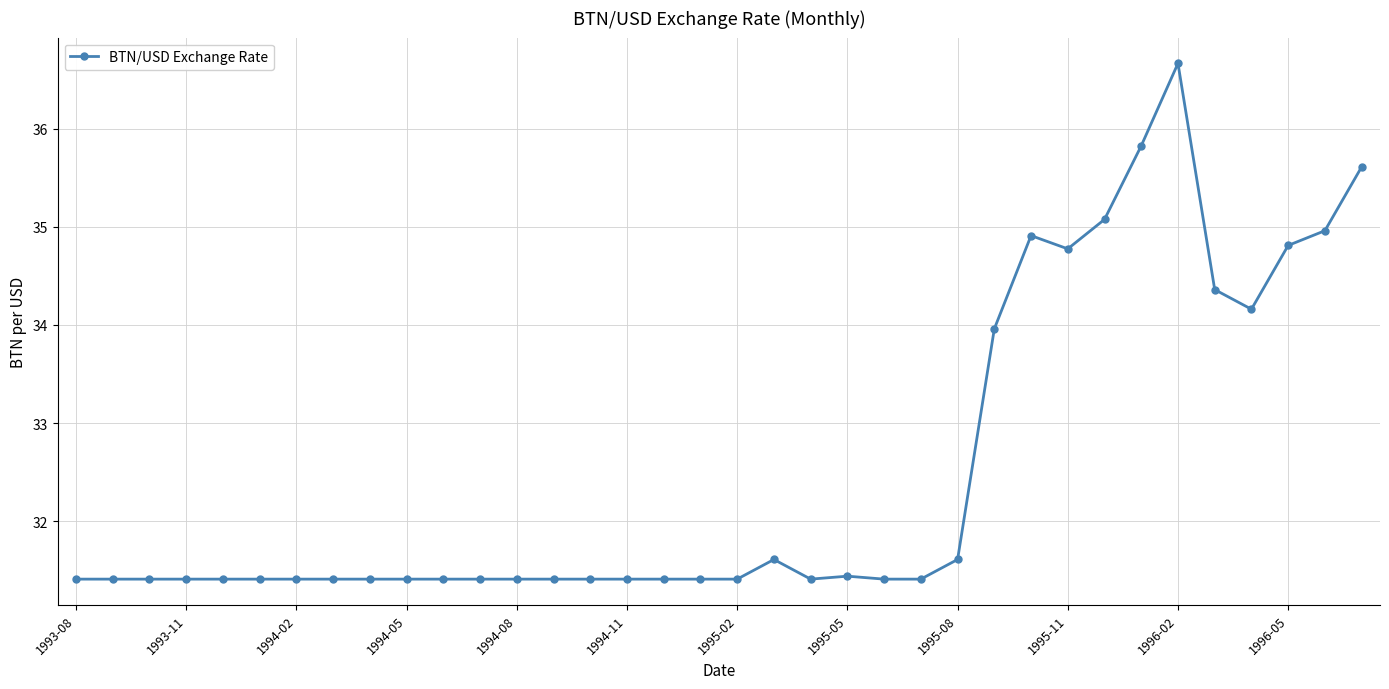

How many series are shown in this chart?

1